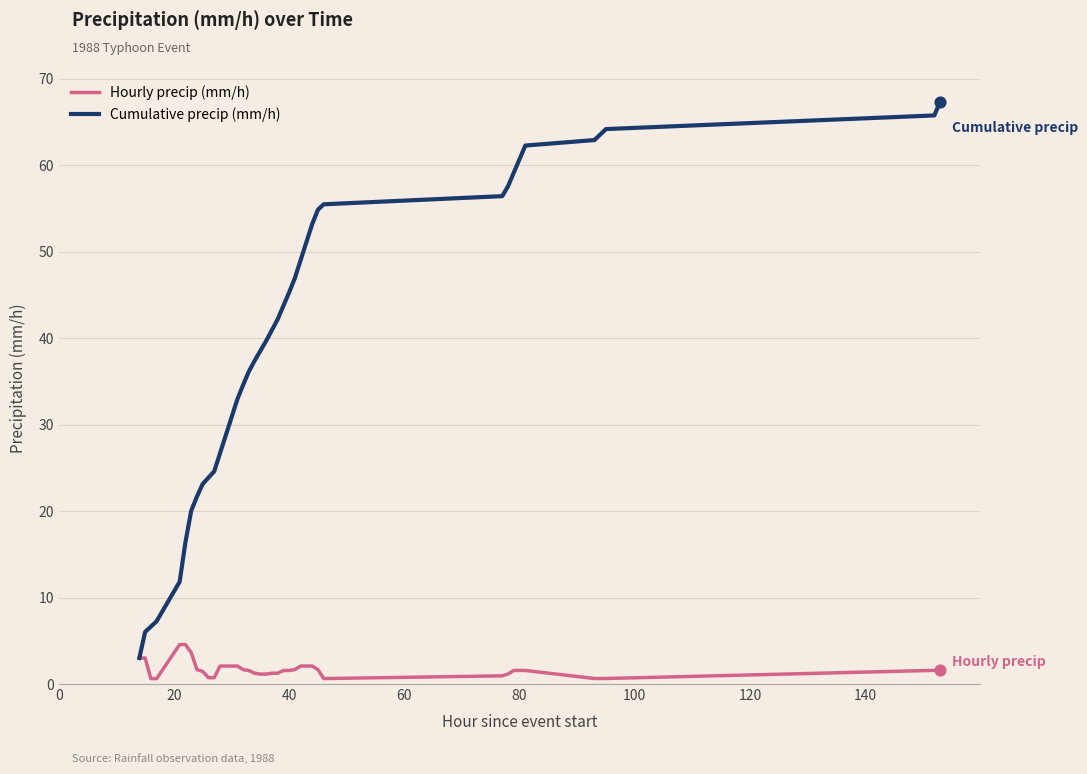

What are all the series names shown in the legend?

Hourly precip (mm/h), Cumulative precip (mm/h)